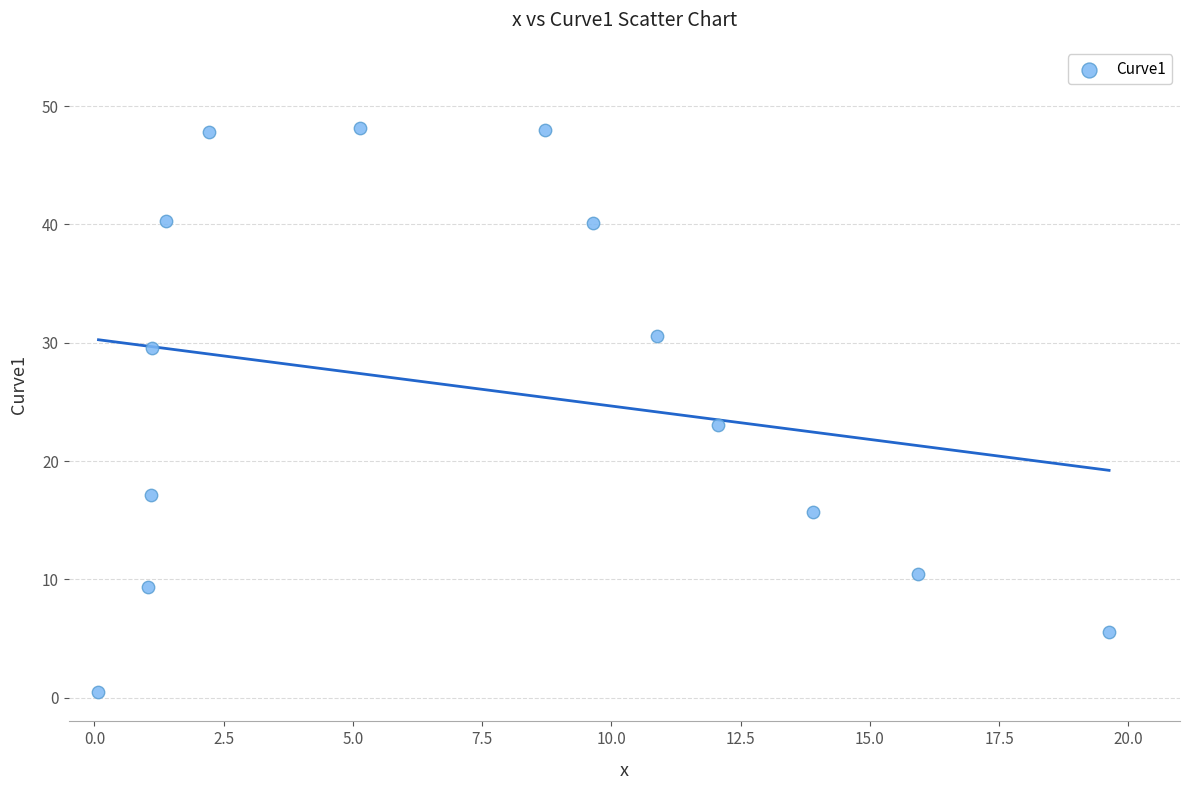

What Y value in the scatter plot is closest to 24?

23.0